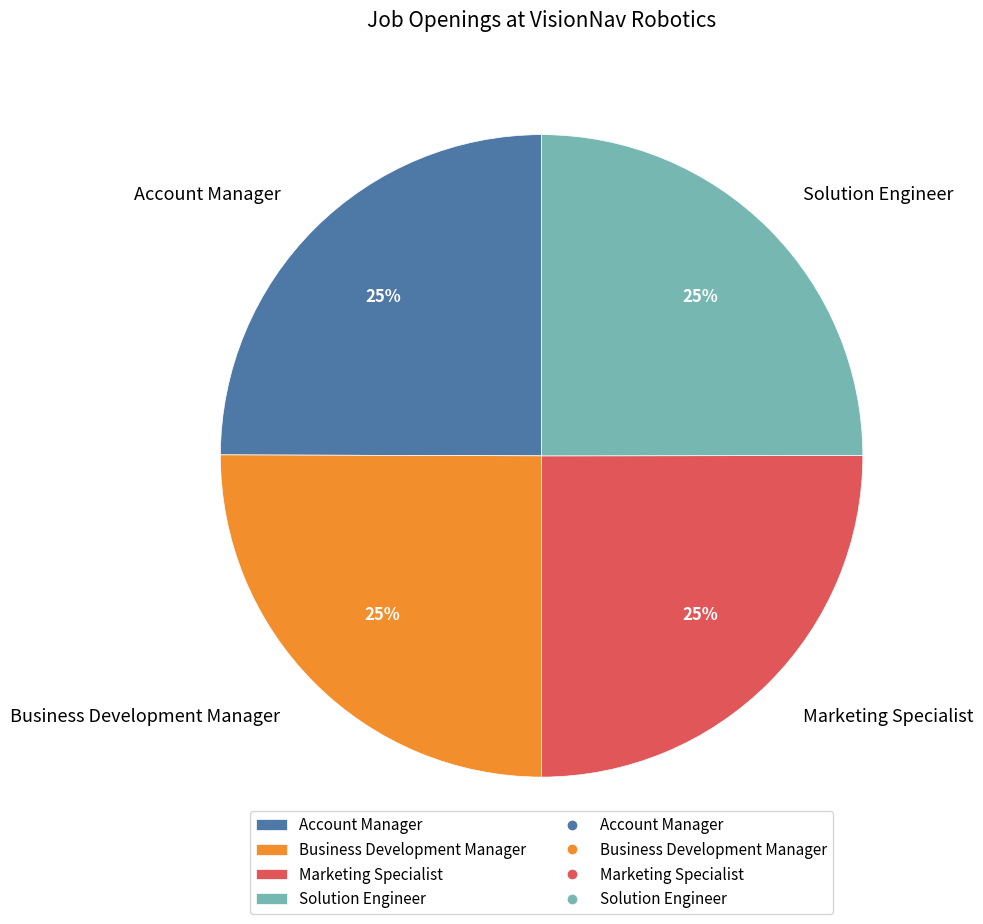

Does Account Manager account for over 50% of the chart?

No